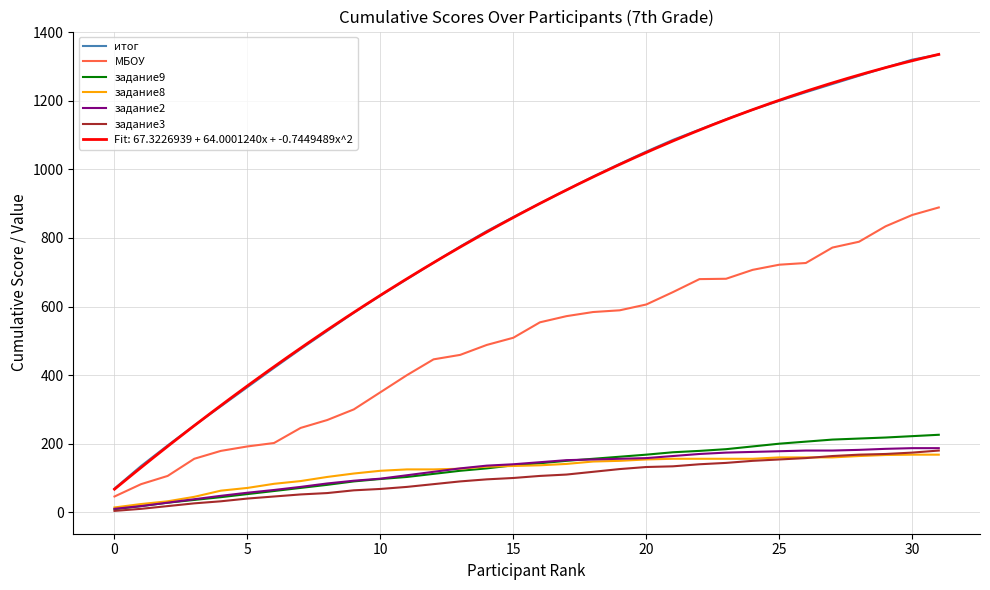

True or false: задание2 and задание3 intersect in this chart.

False